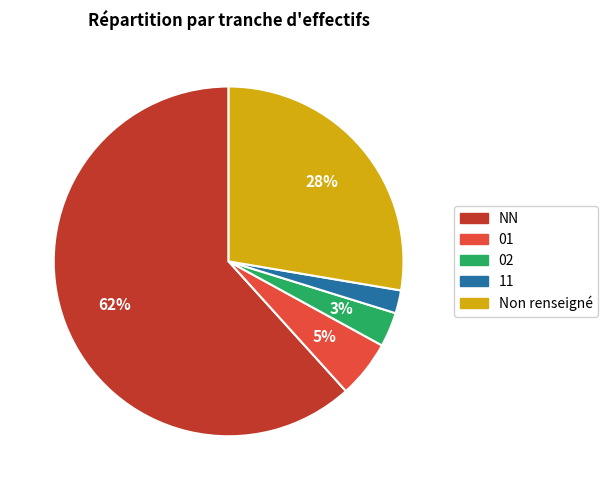

To the nearest percent, what is the difference between the largest and smallest slice percentages?

60%